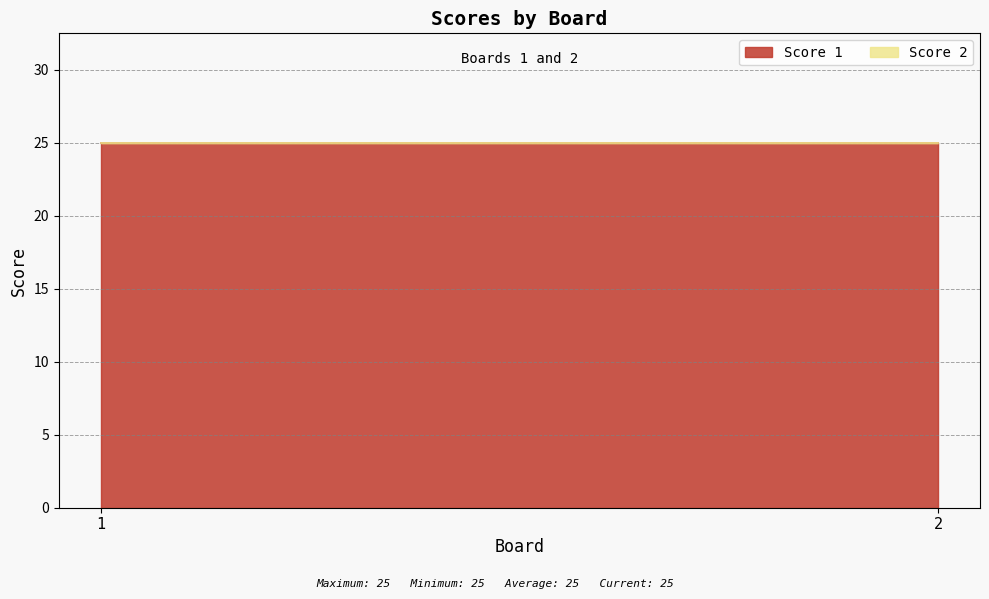

Between 1 and 2, which series saw the biggest shift?

Score 1